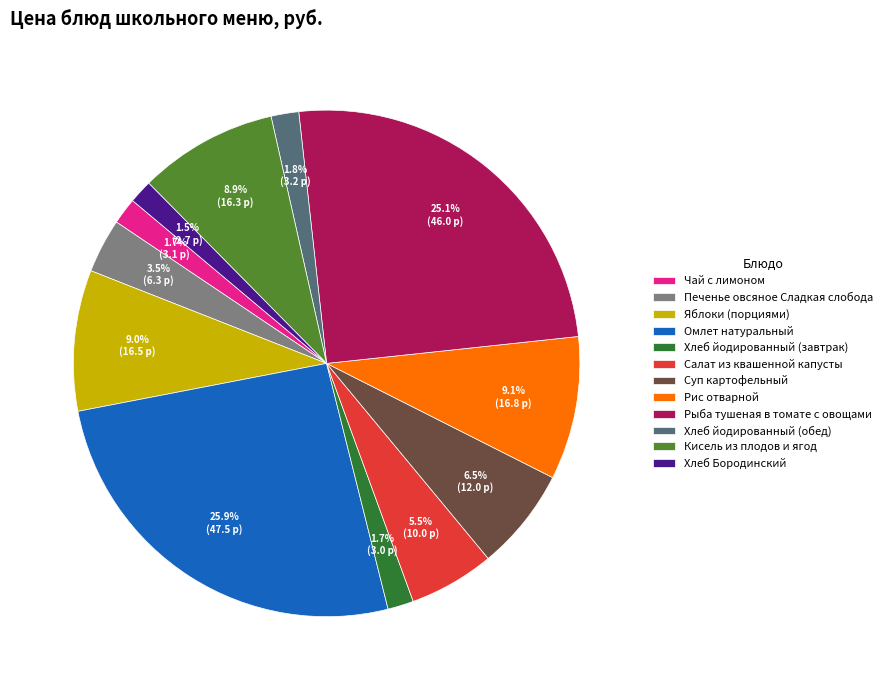

What is the largest slice in the pie chart?

Омлет натуральный